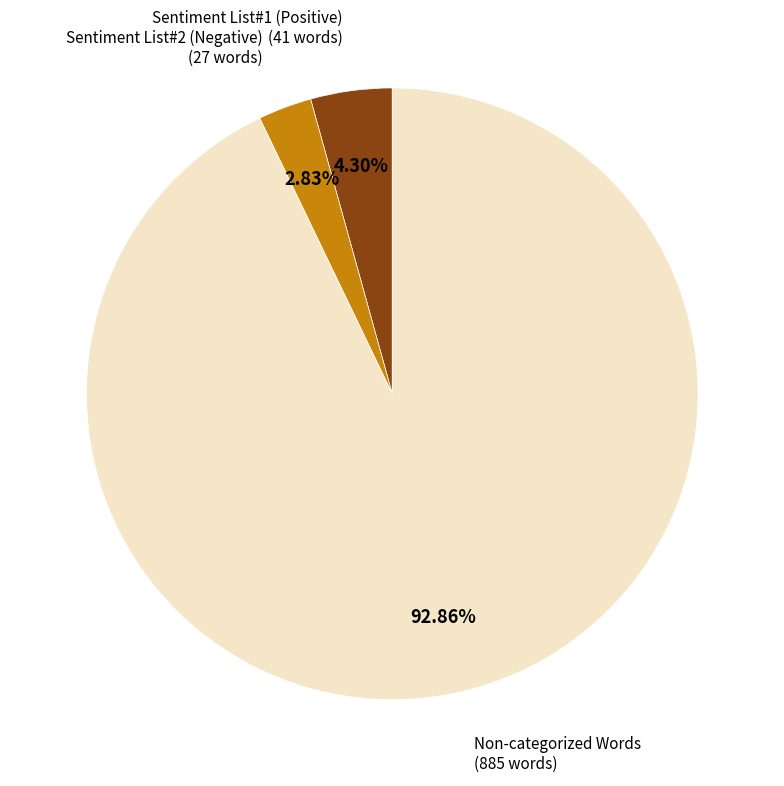

How many slices are in this pie chart?

3